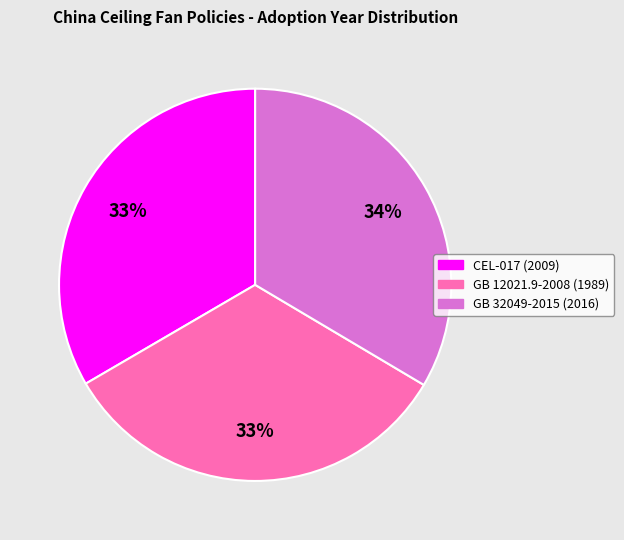

To the nearest percent, what is the average slice percentage?

33%